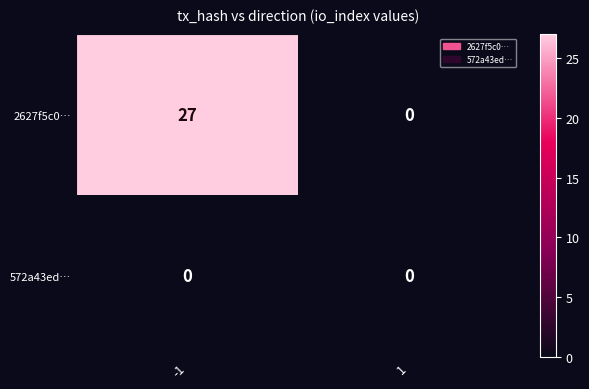

List the series in order of their overall mean, highest first.

2627f5c0…, 572a43ed…